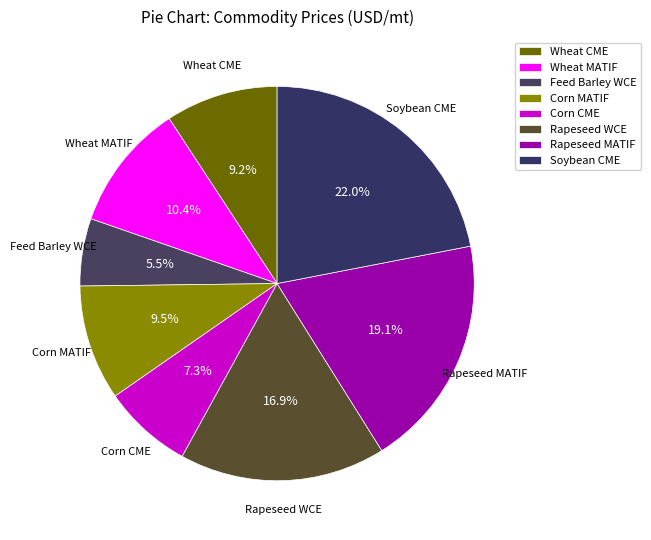

Does Corn CME represent more than half of the total?

No